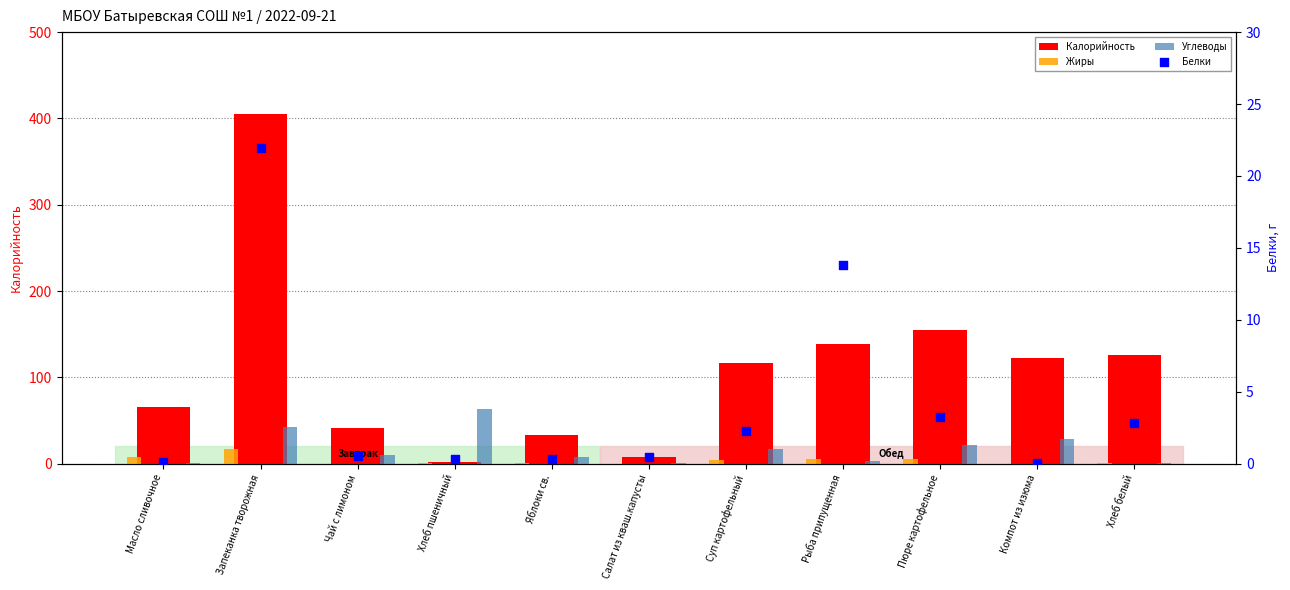

Which series reaches the minimum Y coordinate?

Жиры